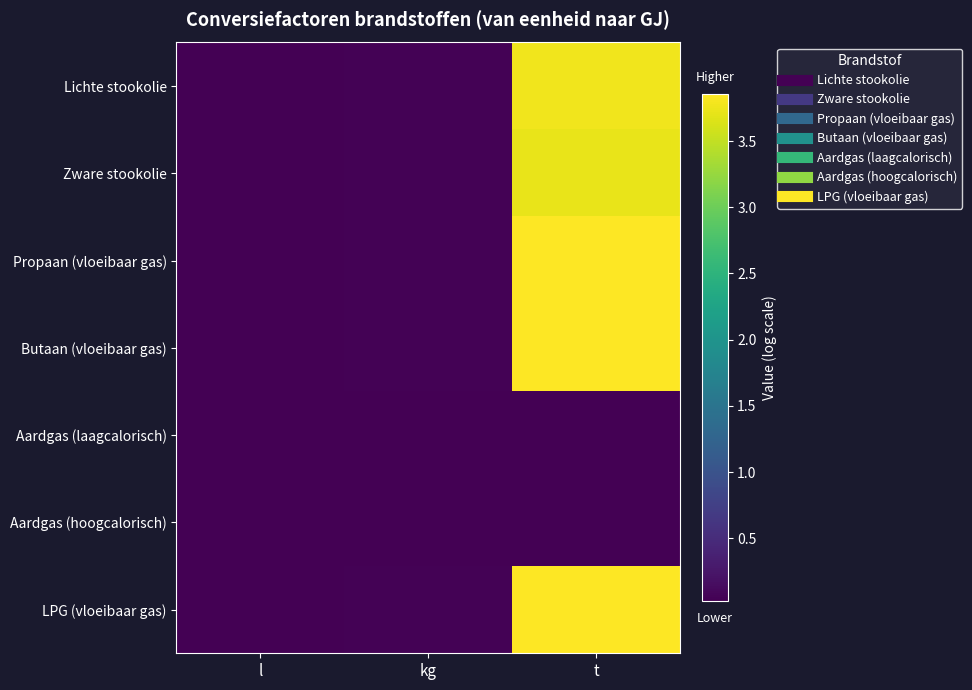

Rank the series at kg from lowest to highest value.

Aardgas (laagcalorisch), Aardgas (hoogcalorisch), Zware stookolie, Lichte stookolie, Butaan (vloeibaar gas), LPG (vloeibaar gas), Propaan (vloeibaar gas)